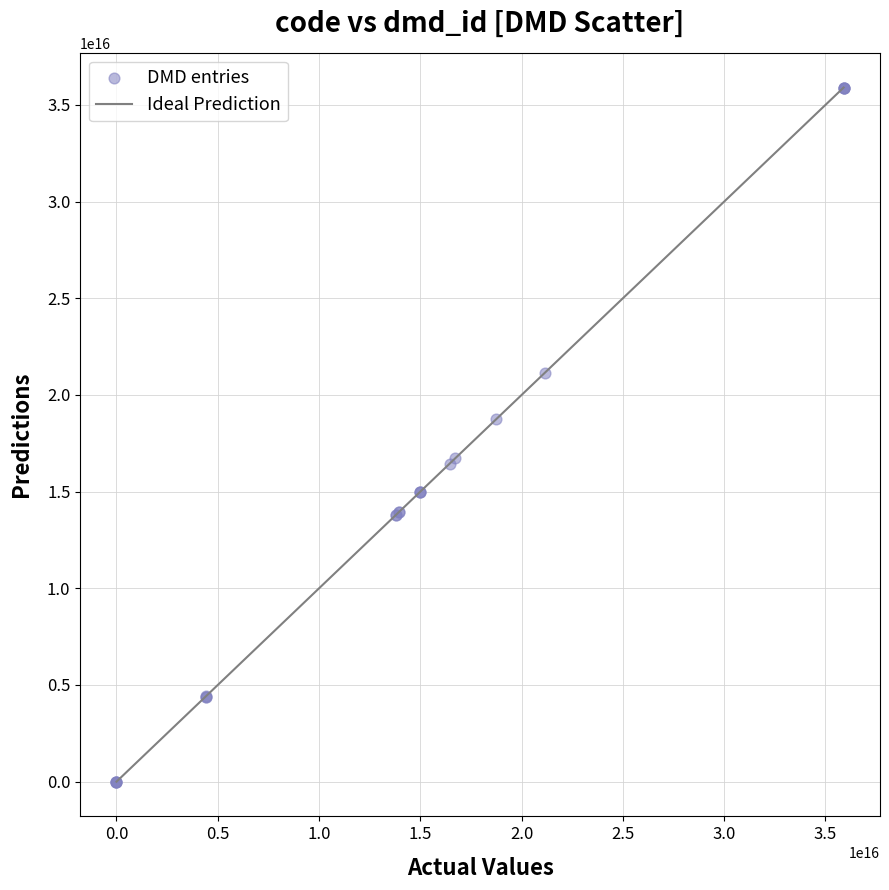

What Y value in the scatter plot is closest to 17948355666955054?

18751711000001104